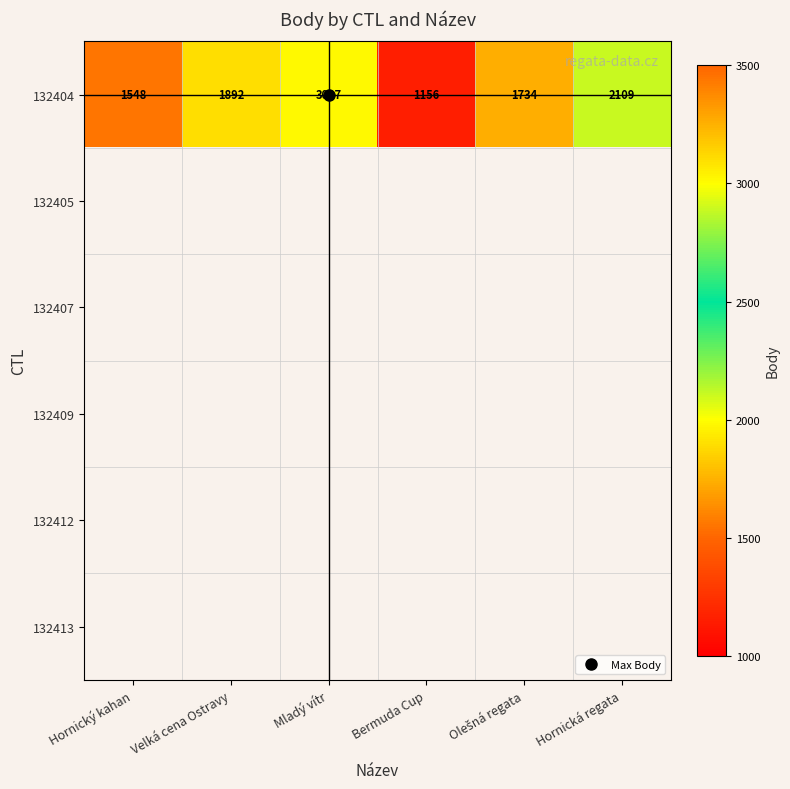

Rank the series by their maximum value, from highest to lowest.

132404, 132405, 132407, 132409, 132412, 132413